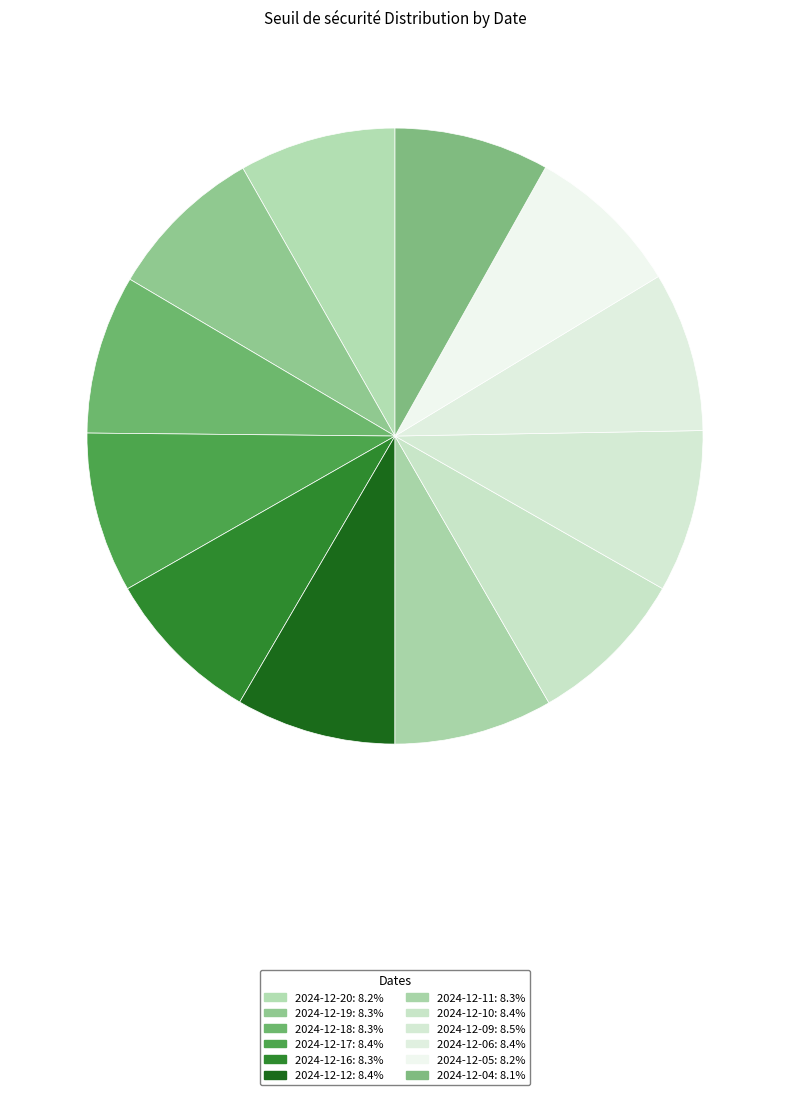

Rank the categories by value from lowest to highest.

2024-12-04, 2024-12-05, 2024-12-20, 2024-12-19, 2024-12-11, 2024-12-16, 2024-12-18, 2024-12-06, 2024-12-12, 2024-12-17, 2024-12-10, 2024-12-09